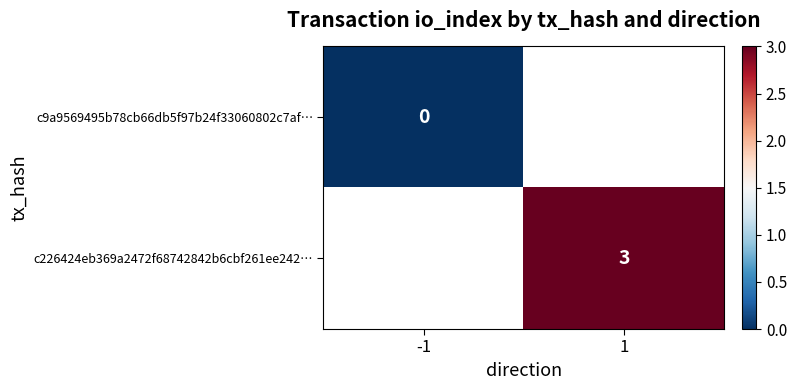

The value of c226424eb369a2472f68742842b6cbf261ee242… at 1 is 3. True or false?

True